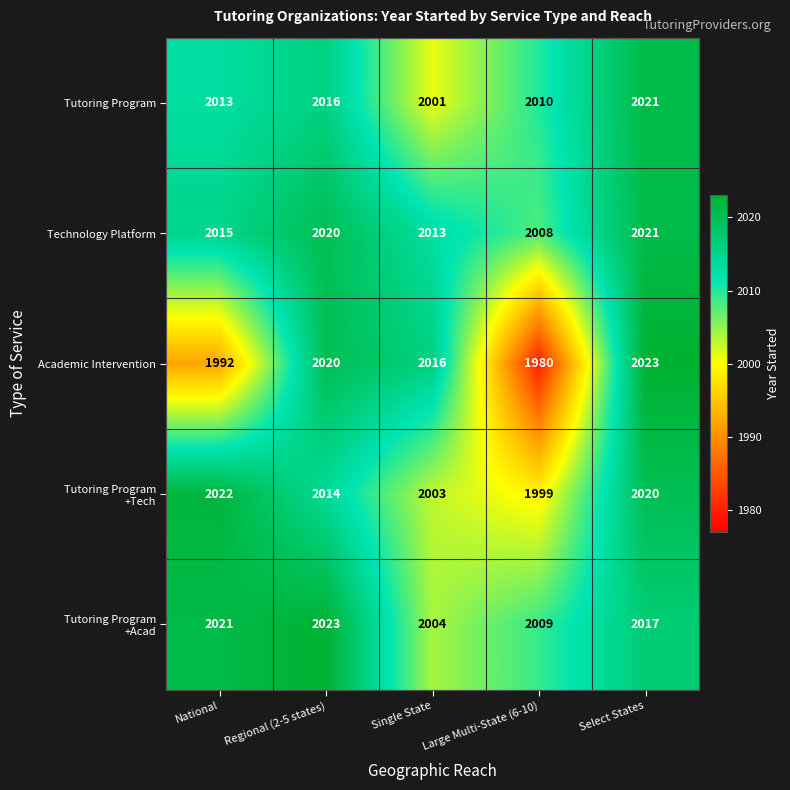

Which series has the widest spread of values?

Academic Intervention